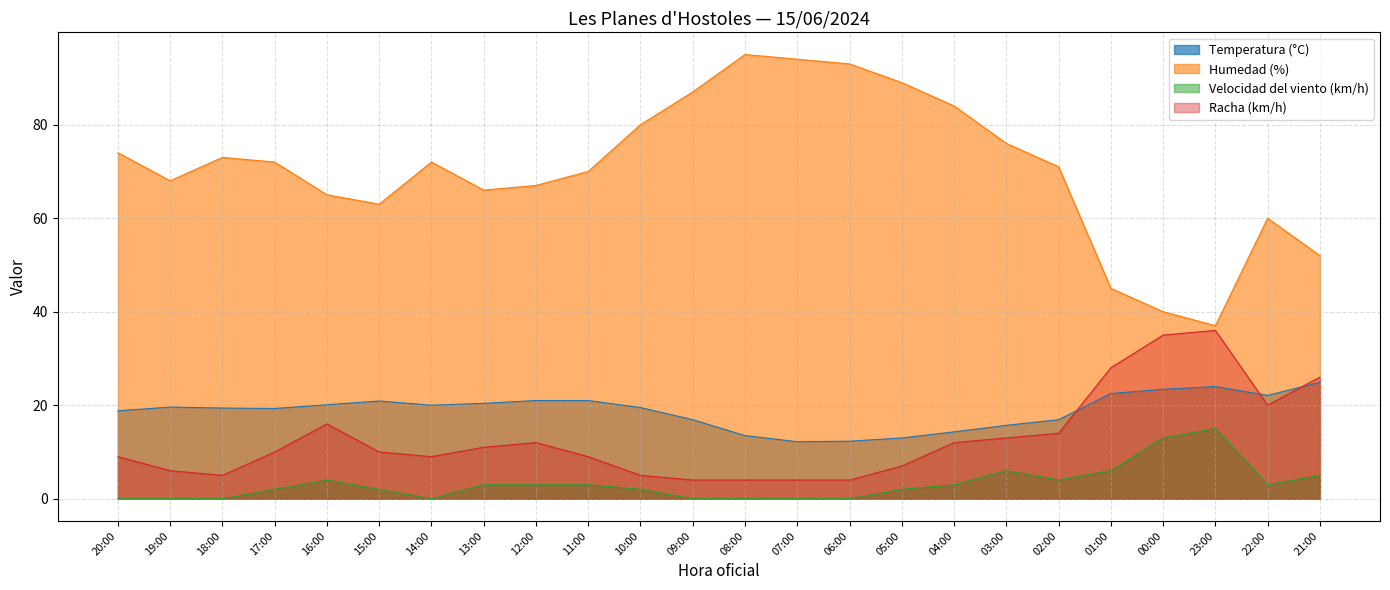

What is the sum of the Velocidad del viento (km/h) values at 02:00 and 13:00?

7.0